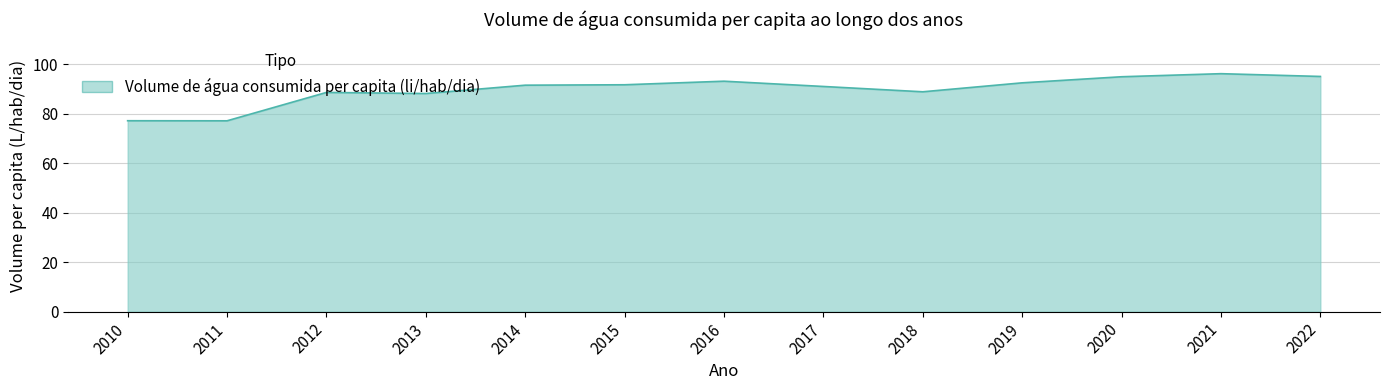

Does the chart have visible grid lines?

Yes